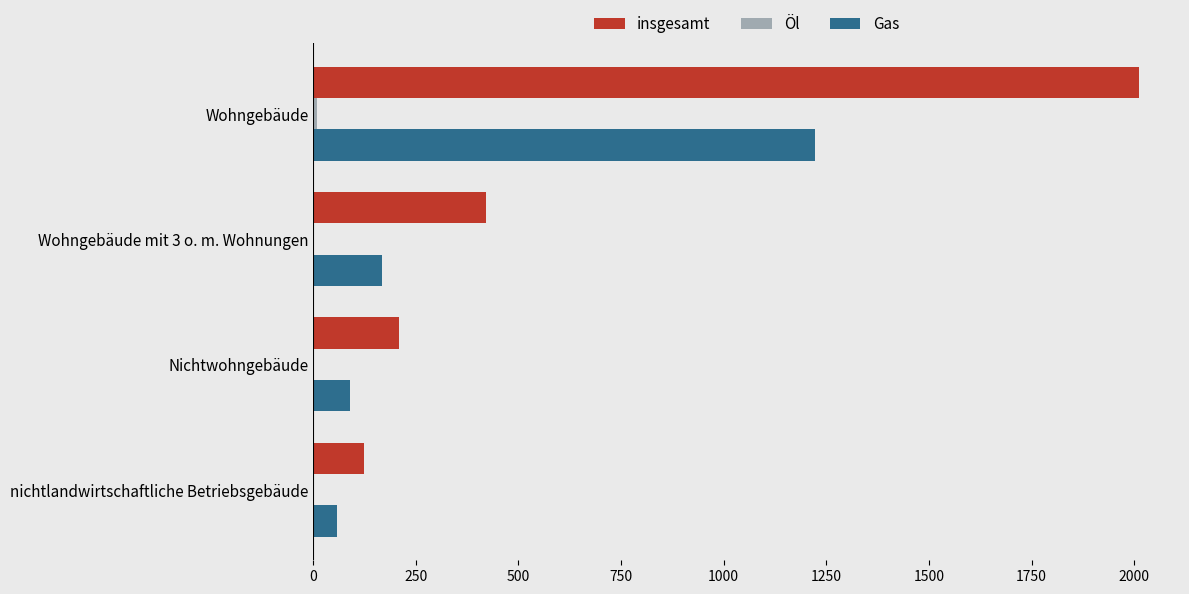

The value of Gas at Wohngebäude is 2065. True or false?

False